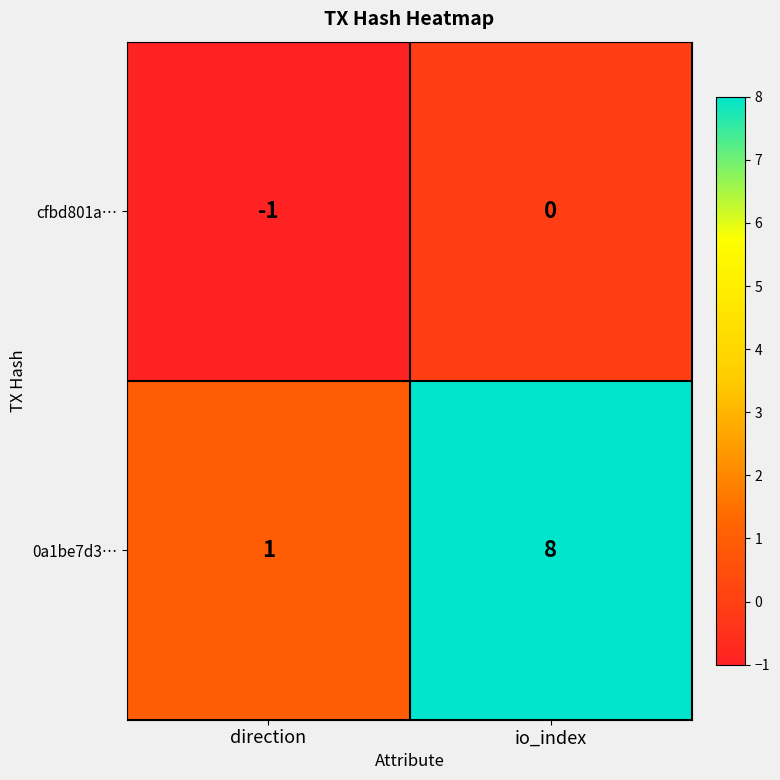

Where is cfbd801a… nearest to the value 0?

io_index